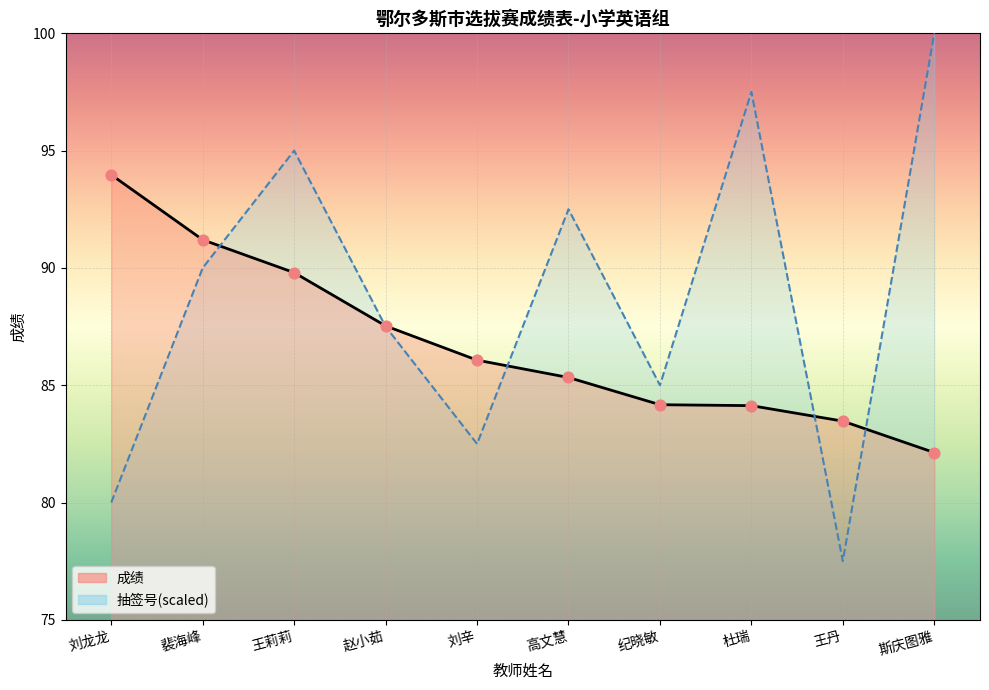

Which series has the largest Y range (max minus min)?

抽签号